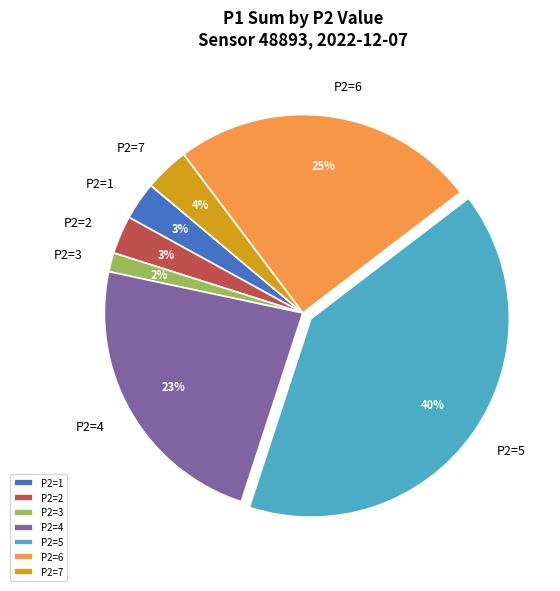

What is the smallest slice in the pie chart?

P2=3